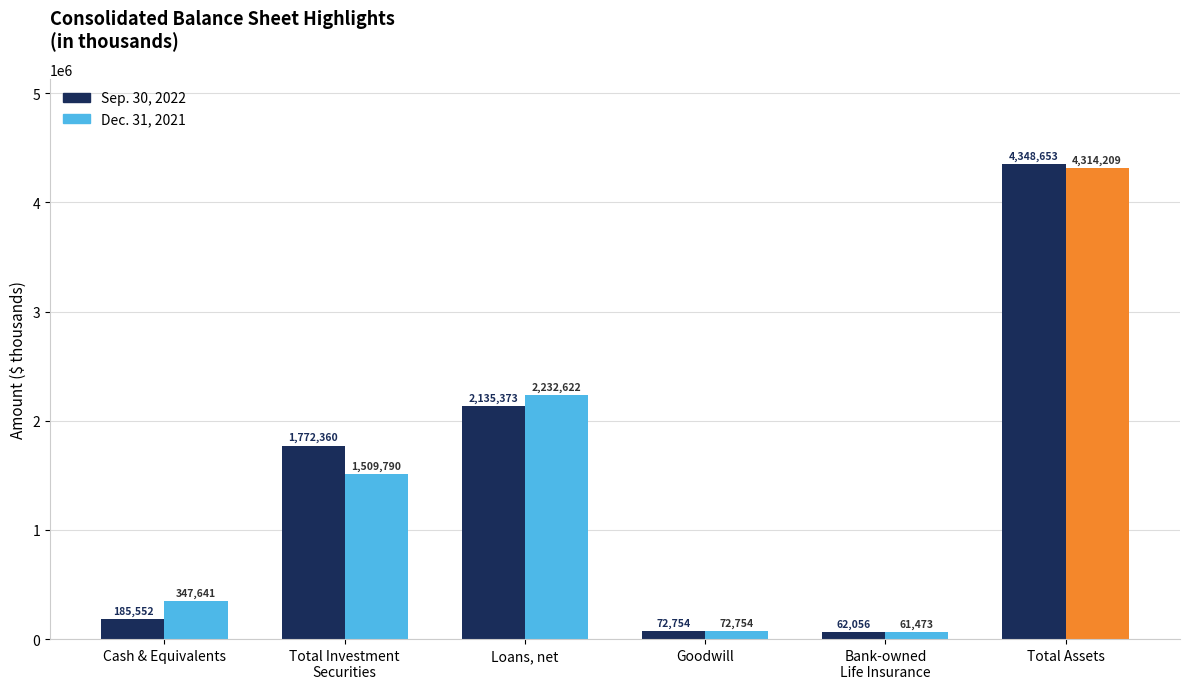

How many bars are there in total?

12